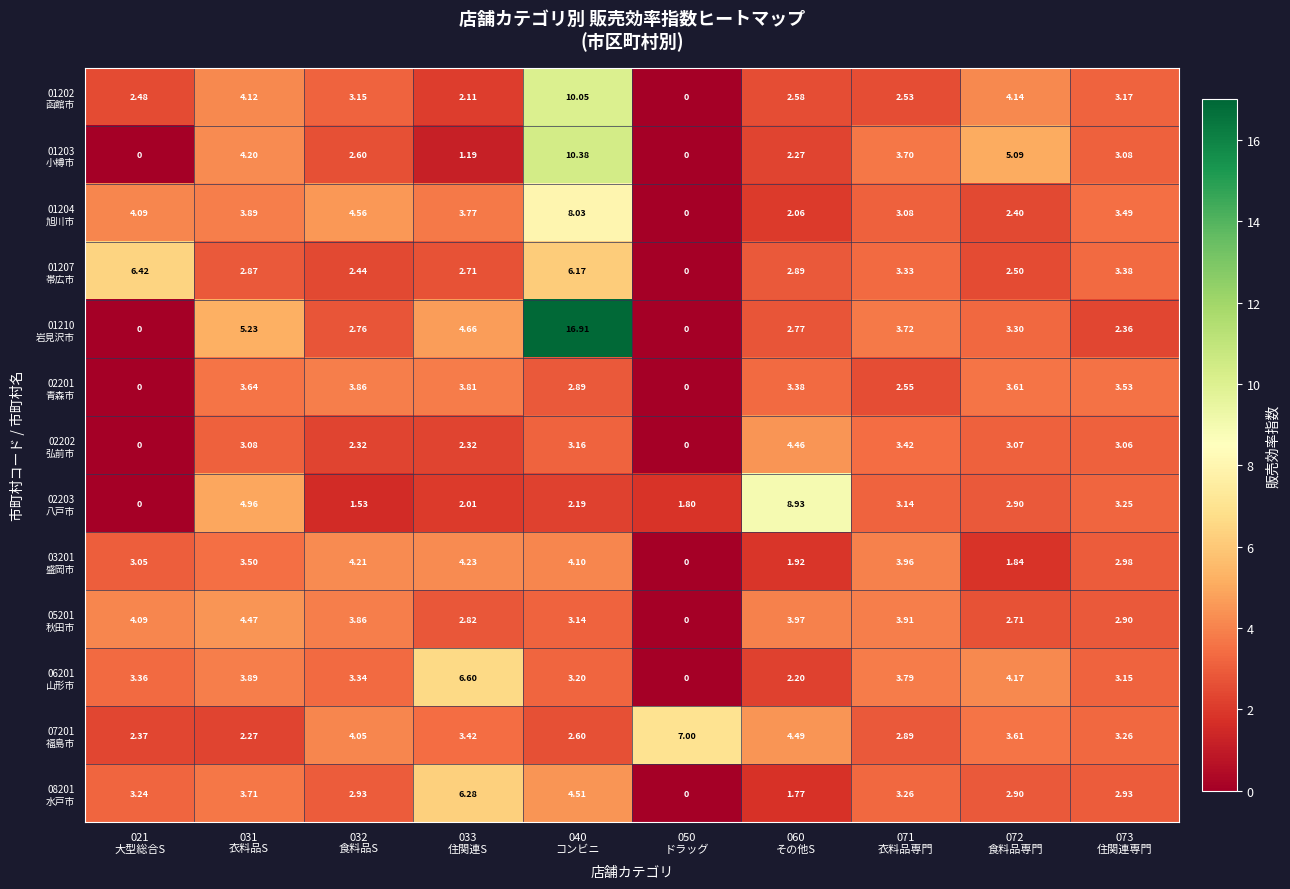

How many data points does each series have?

10